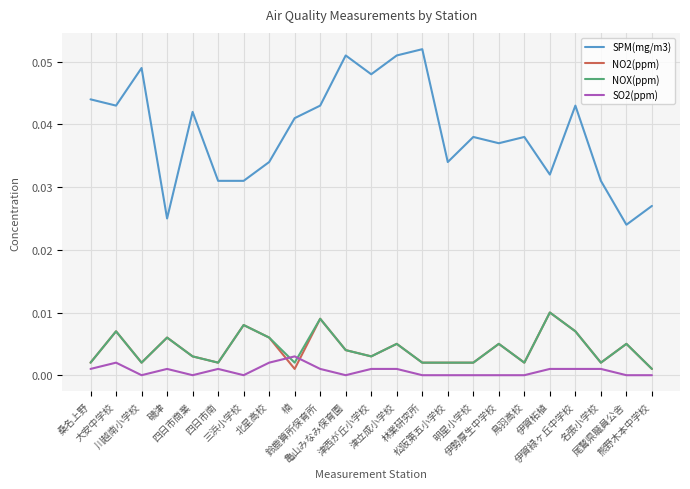

Which series has the largest range (max minus min)?

SPM(mg/m3)